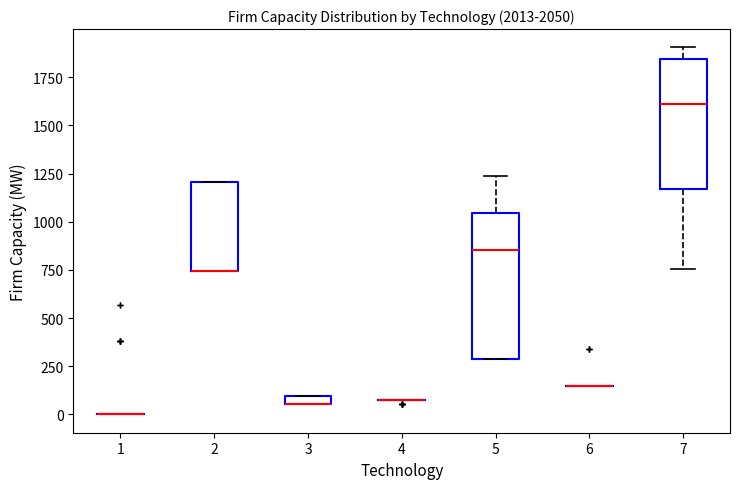

Comparing the boxes themselves (not the whiskers), which one is the tallest?

5